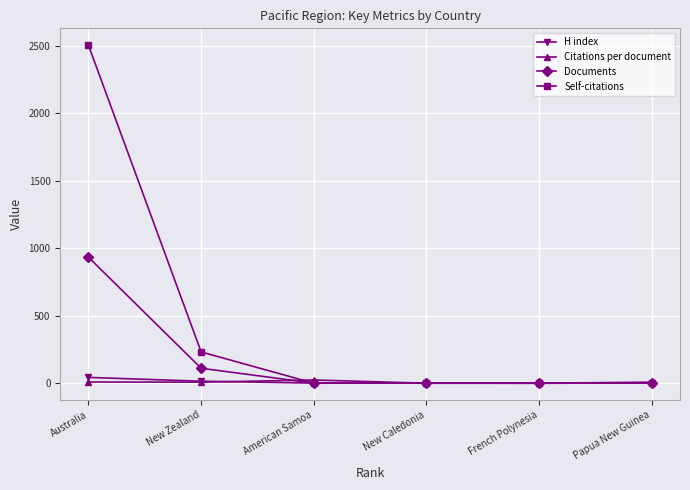

At how many categories does at least one series exceed 1331?

1